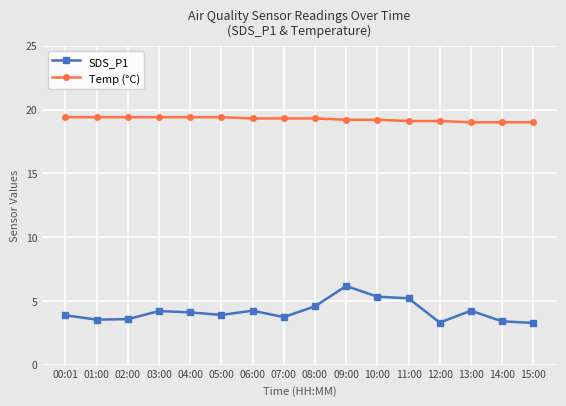

What is the maximum value for Temp (°C)?

19.4